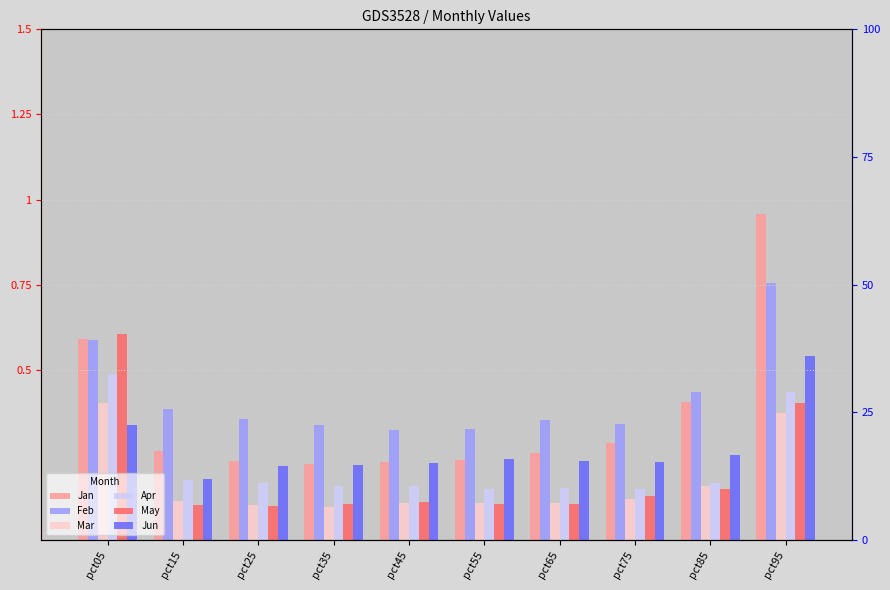

Rank the series by their maximum value, from highest to lowest.

Jan, Feb, May, Jun, Apr, Mar